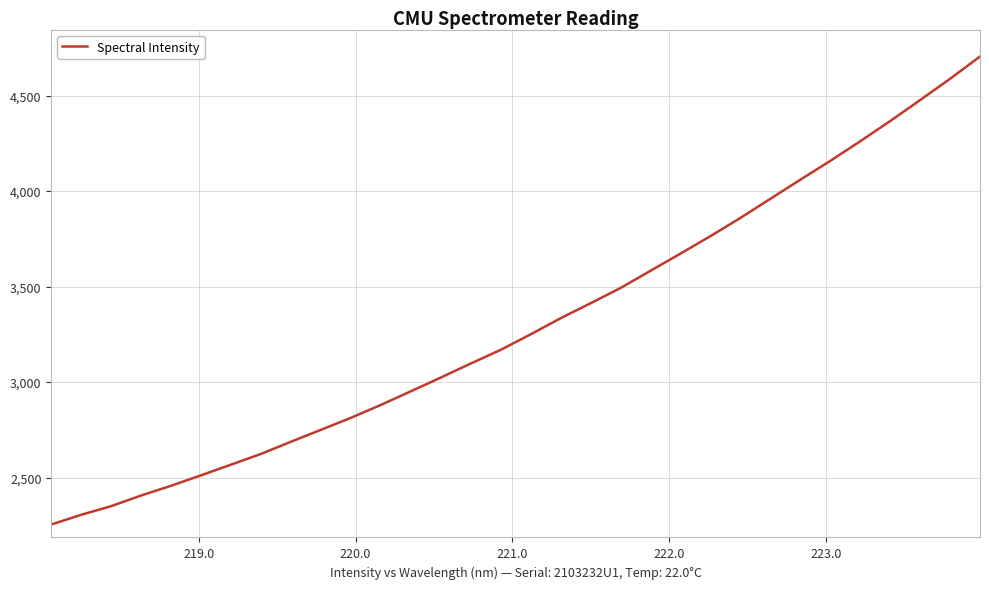

What is the greatest value displayed?

4704.3